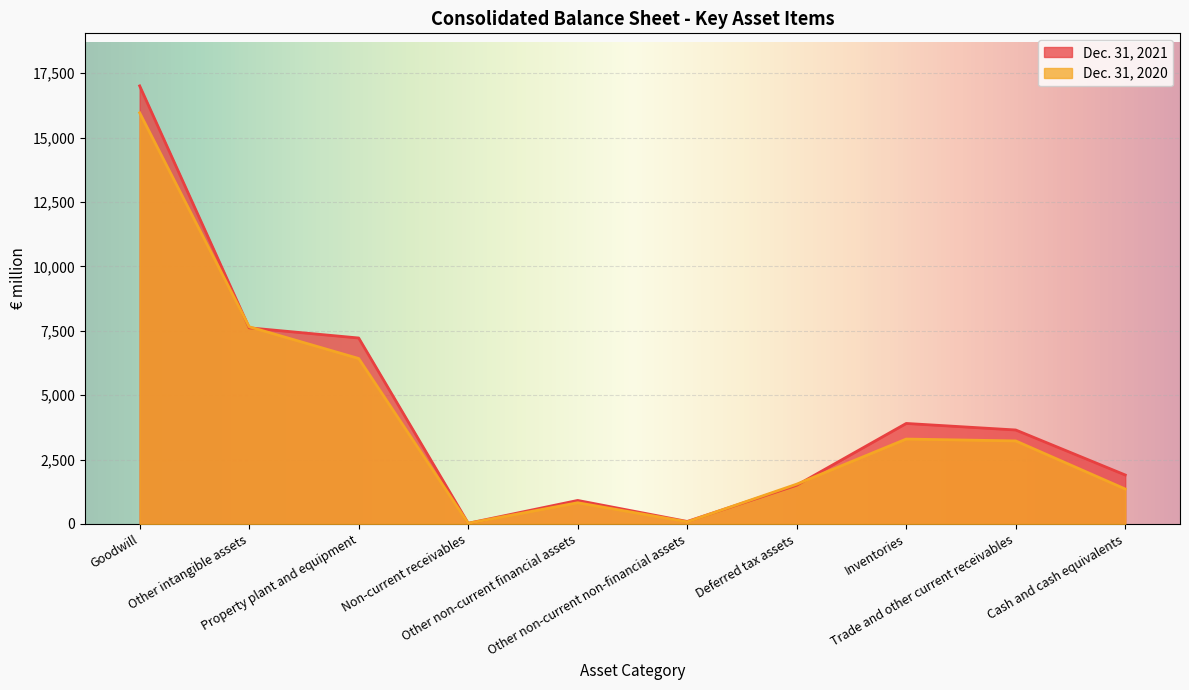

Where is the first local minimum for Dec. 31, 2020?

Non-current receivables